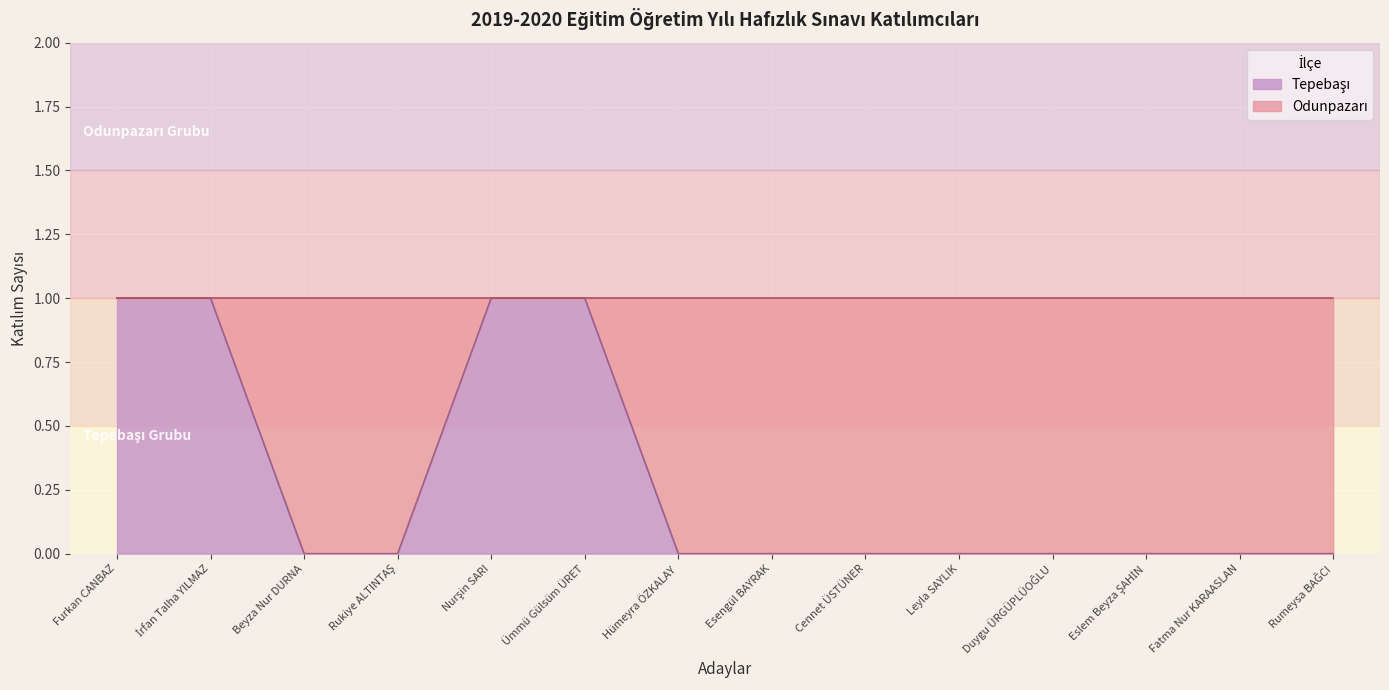

What is the change in value from Furkan CANBAZ to Eslem Beyza ŞAHİN?

-1